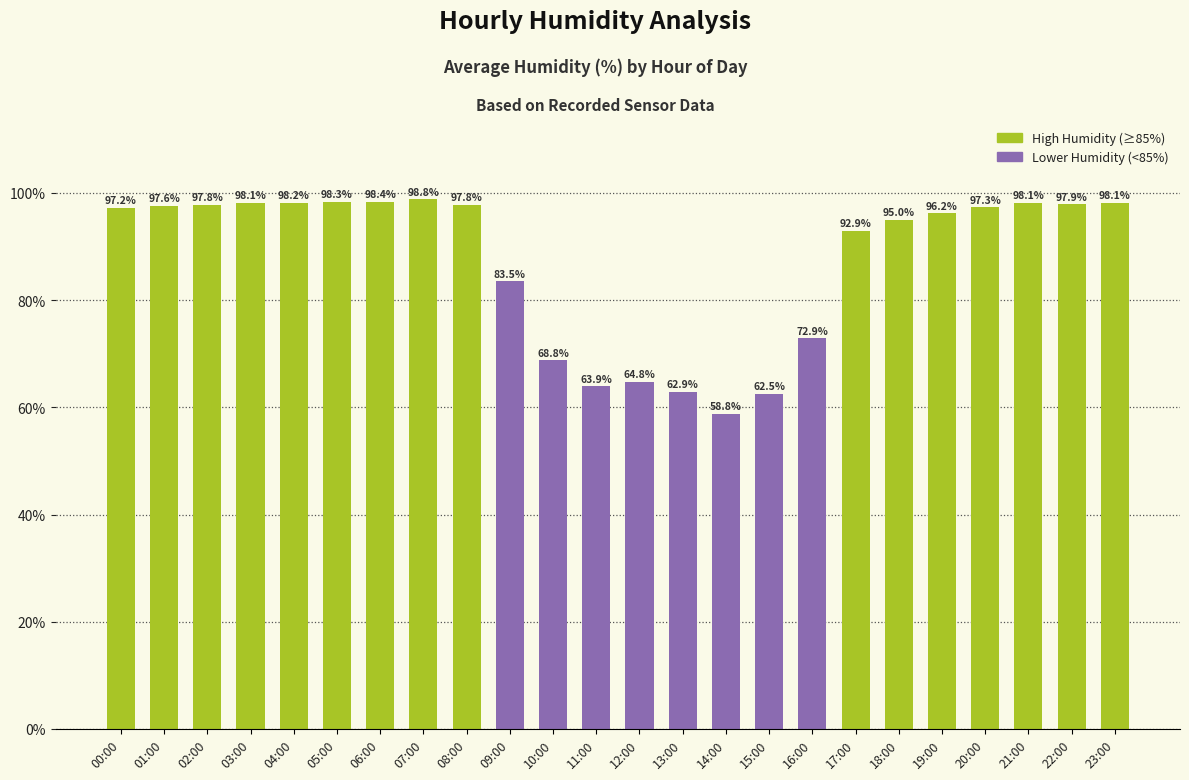

Reading left to right, what are all the values shown in this chart?

00:00=97.2	01:00=97.6	02:00=97.8	03:00=98.1	04:00=98.2	05:00=98.3	06:00=98.4	07:00=98.8	08:00=97.8	09:00=83.5	10:00=68.8	11:00=63.9	12:00=64.8	13:00=62.9	14:00=58.8	15:00=62.5	16:00=72.9	17:00=92.9	18:00=95.0	19:00=96.2	20:00=97.3	21:00=98.1	22:00=97.9	23:00=98.1